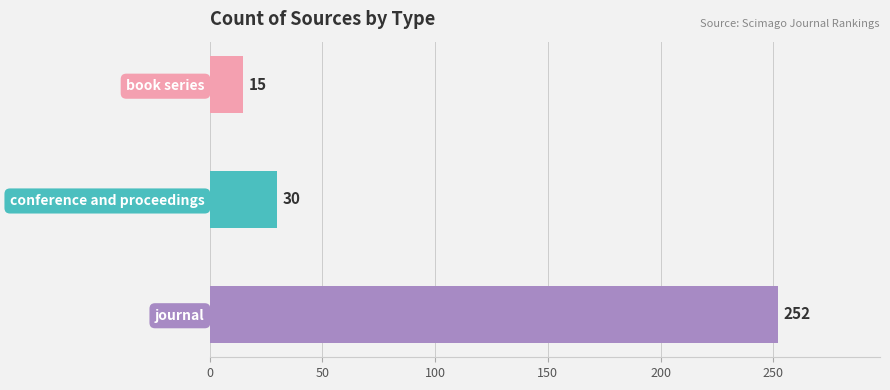

What is the average value?

99